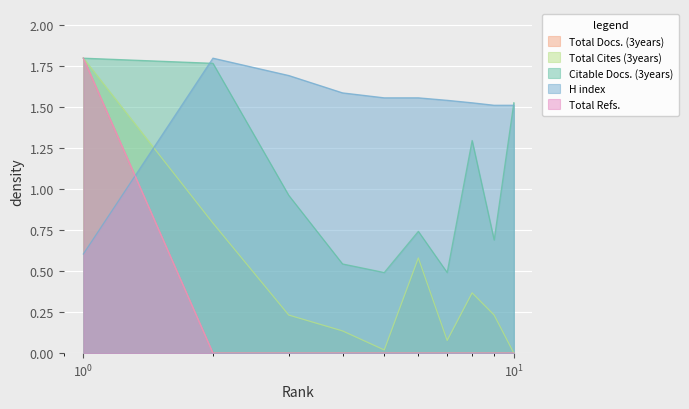

Reading left to right, transcribe all the data shown in this chart.

Total Docs. (3years): 1.8	0.0	0.0	0.0	0.0	0.0	0.0	0.0	0.0	0.0
Total Cites (3years): 1.8	0.8	0.2	0.1	0.0	0.6	0.1	0.4	0.2	0.0
Citable Docs. (3years): 1.8	1.8	1.0	0.5	0.5	0.7	0.5	1.3	0.7	1.5
H index: 0.6	1.8	1.7	1.6	1.6	1.6	1.5	1.5	1.5	1.5
Total Refs.: 1.8	0.0	0.0	0.0	0.0	0.0	0.0	0.0	0.0	0.0